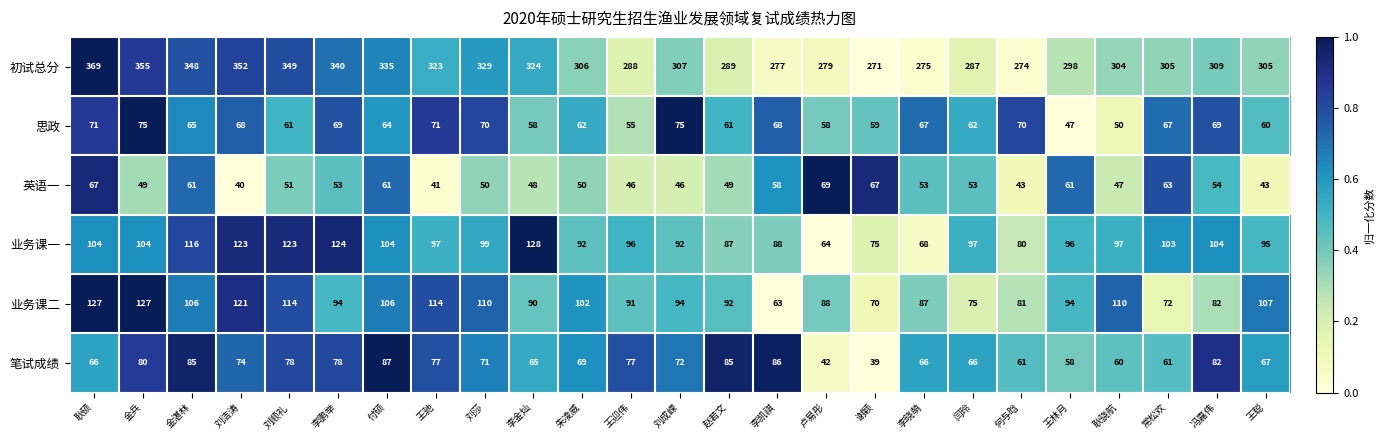

At 闫玲, list the series in order from smallest to largest.

英语一, 思政, 笔试成绩, 业务课二, 业务课一, 初试总分